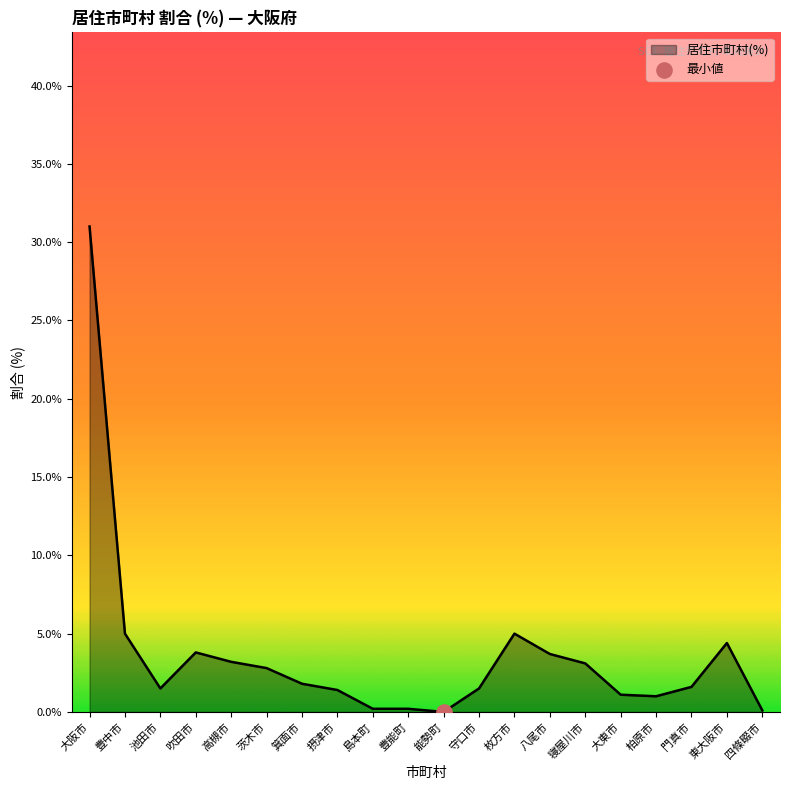

What is the change in value from 大阪市 to 柏原市?

-30.0